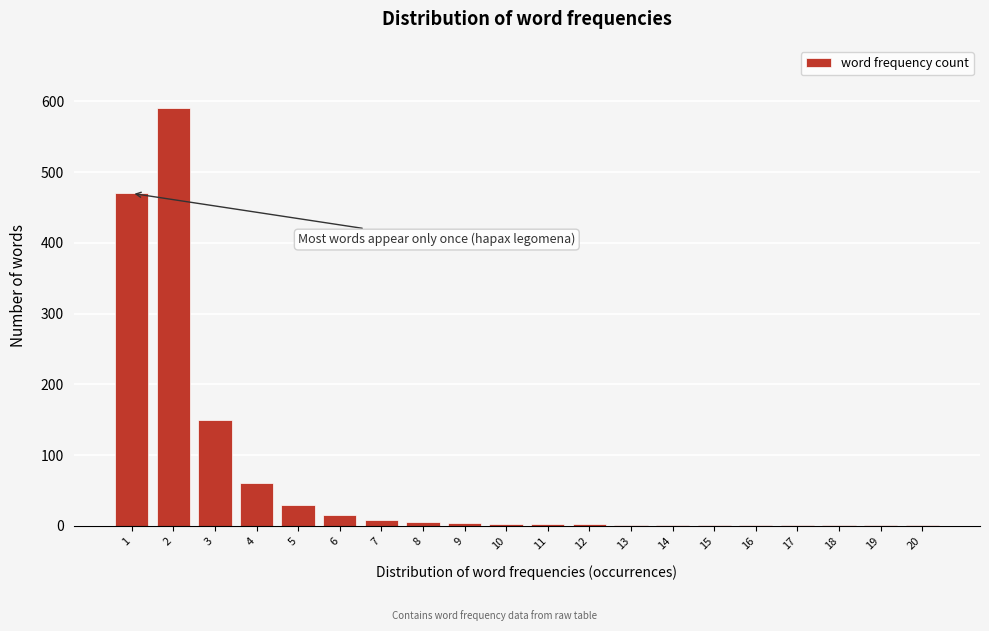

What is the maximum value shown in the chart?

590